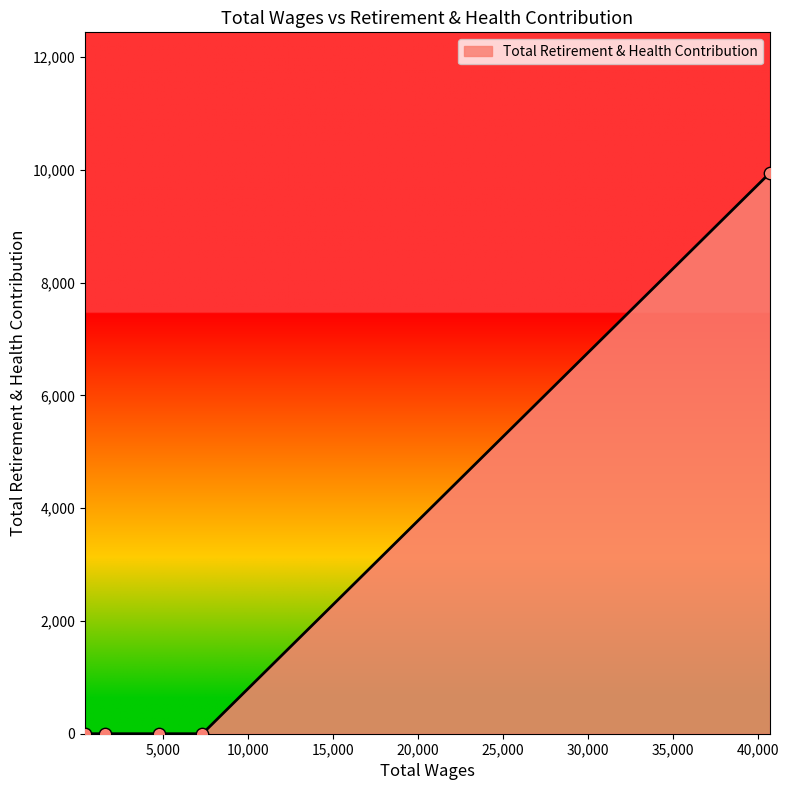

What is the greatest value displayed?

9947